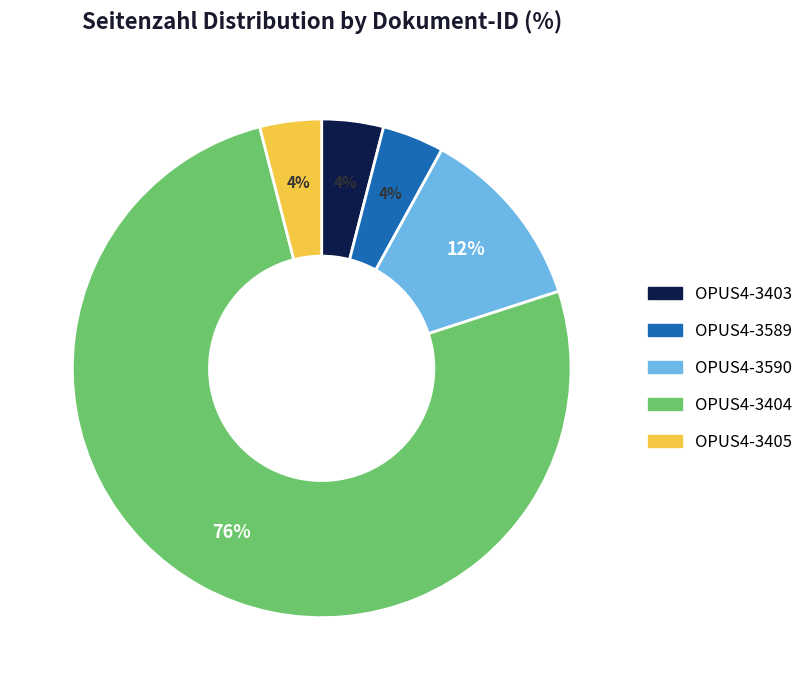

To the nearest percent, what is the difference between the largest and smallest slice percentages?

72%